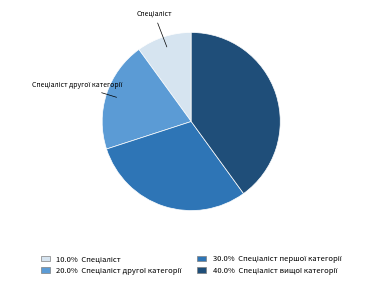

Is there any slice that represents more than half of the pie?

No